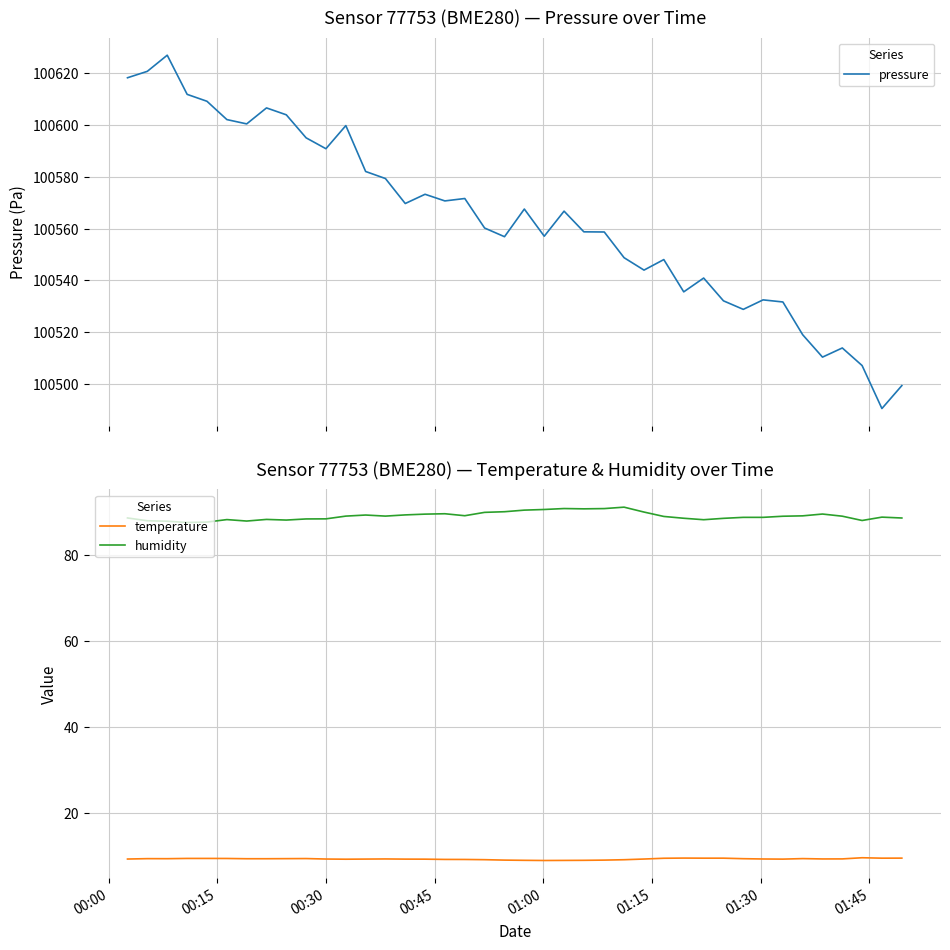

True or false: temperature and humidity cross at least once.

False